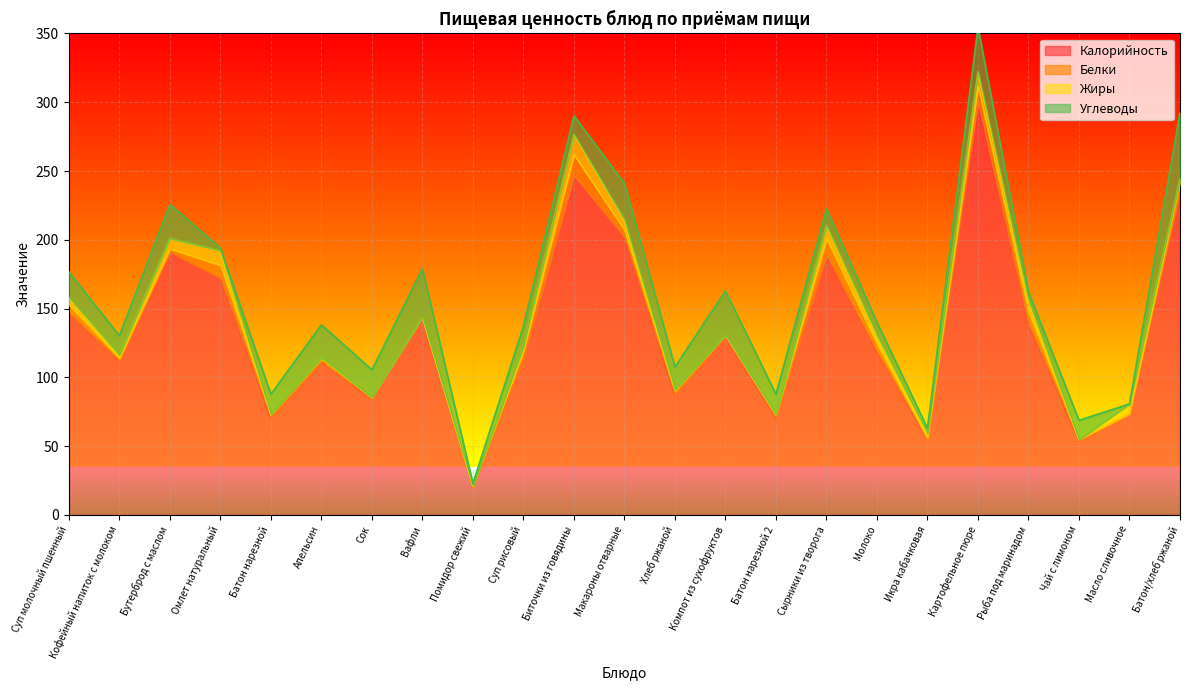

What is the value of the Белки point at the 2nd from the left?

1.8